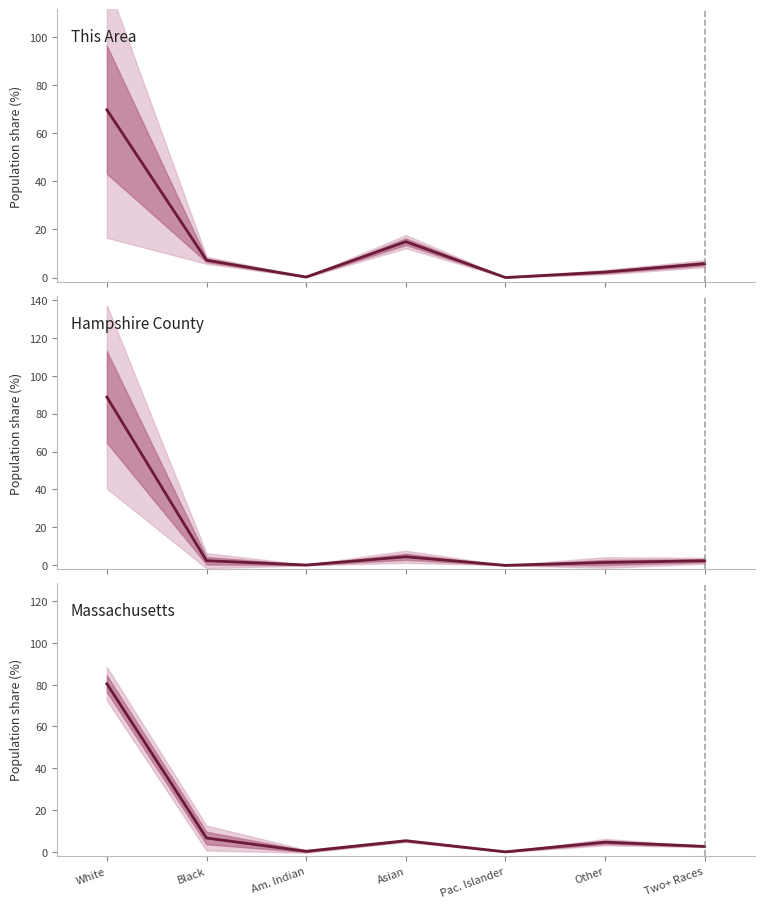

Does the chart have visible grid lines?

No